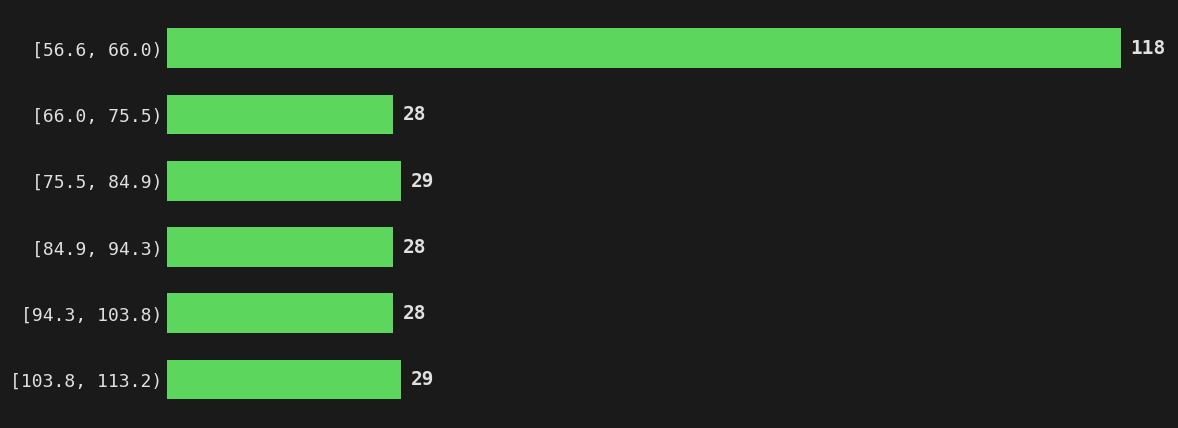

Reading bottom to top, extract all data points from this chart.

[103.8, 113.2)=29	[94.3, 103.8)=28	[84.9, 94.3)=28	[75.5, 84.9)=29	[66.0, 75.5)=28	[56.6, 66.0)=118